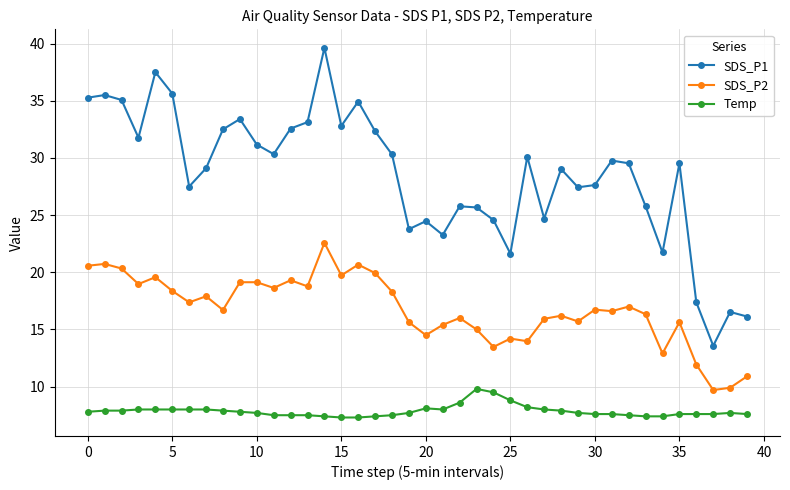

What is the value of the SDS_P2 point at the 19th from the left?

18.3